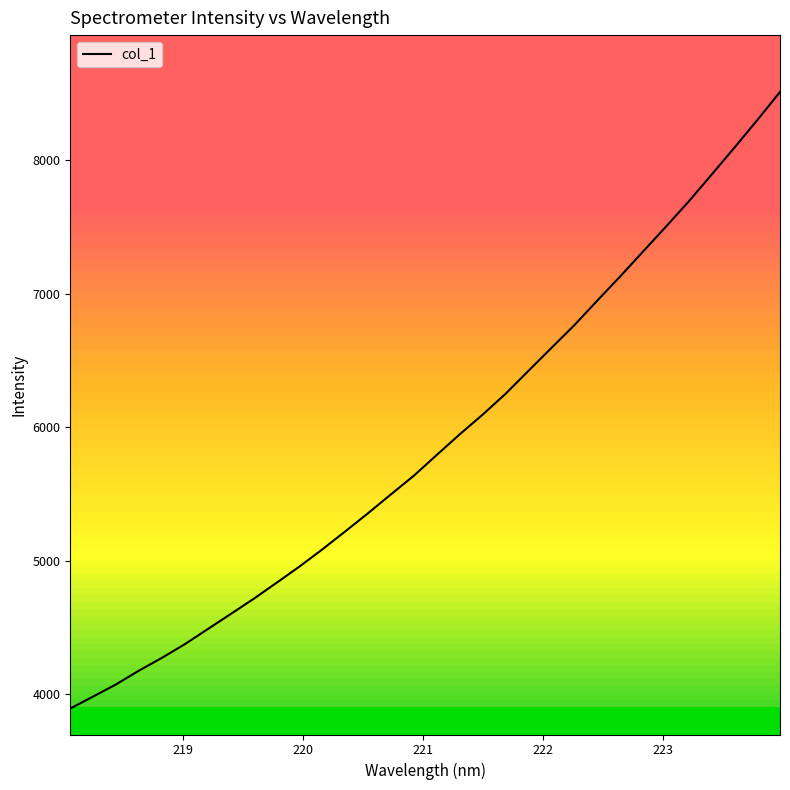

What is the greatest value displayed?

8513.0